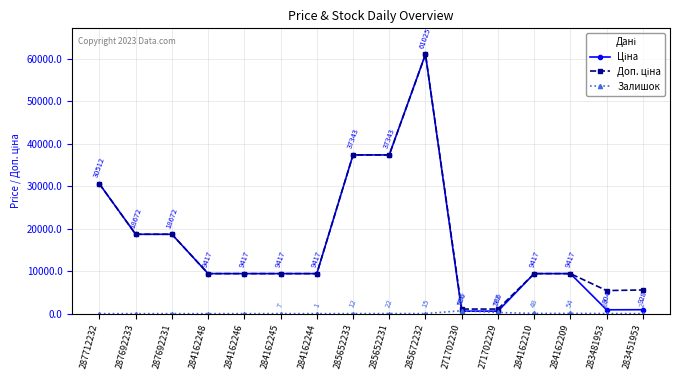

Which category has the highest value in the Залишок series?

271702230